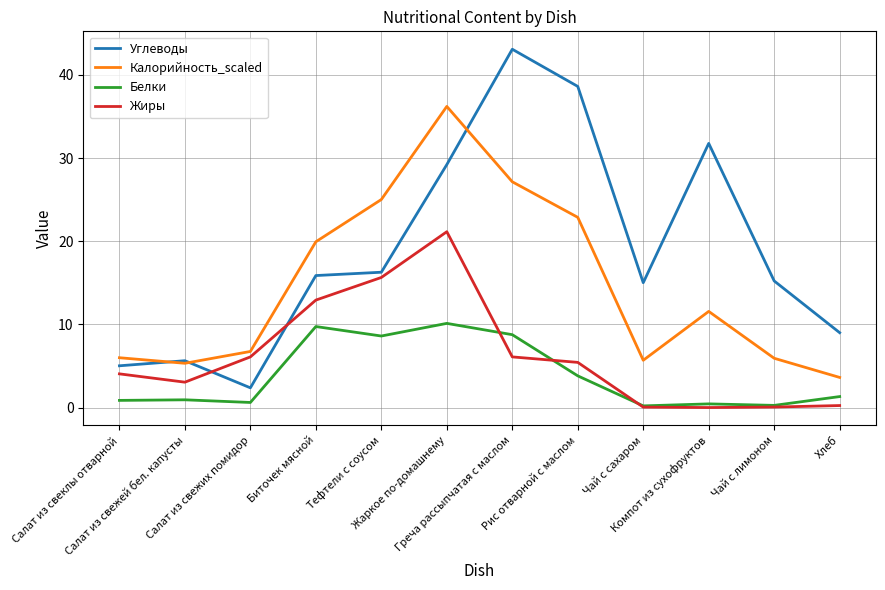

Which series has the largest total across all categories?

Углеводы